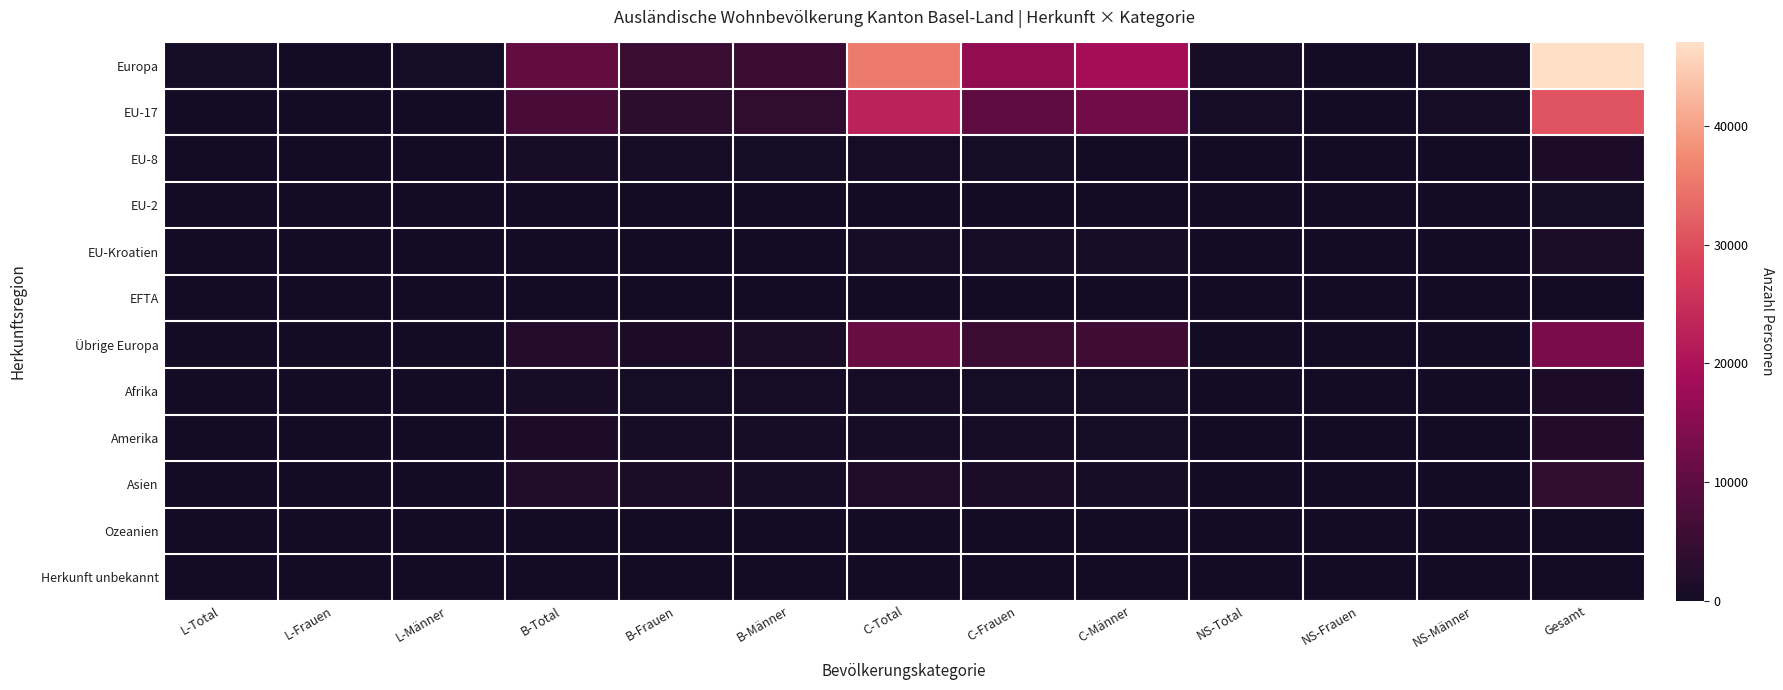

What is the maximum value shown in the chart?

47030